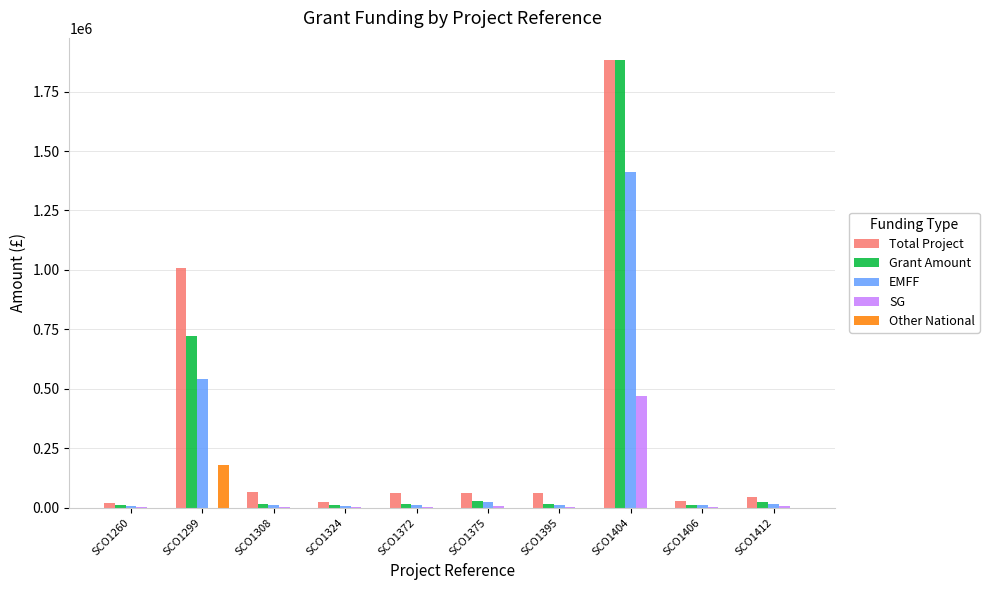

At which category is the sum across all series the highest?

SCO1404